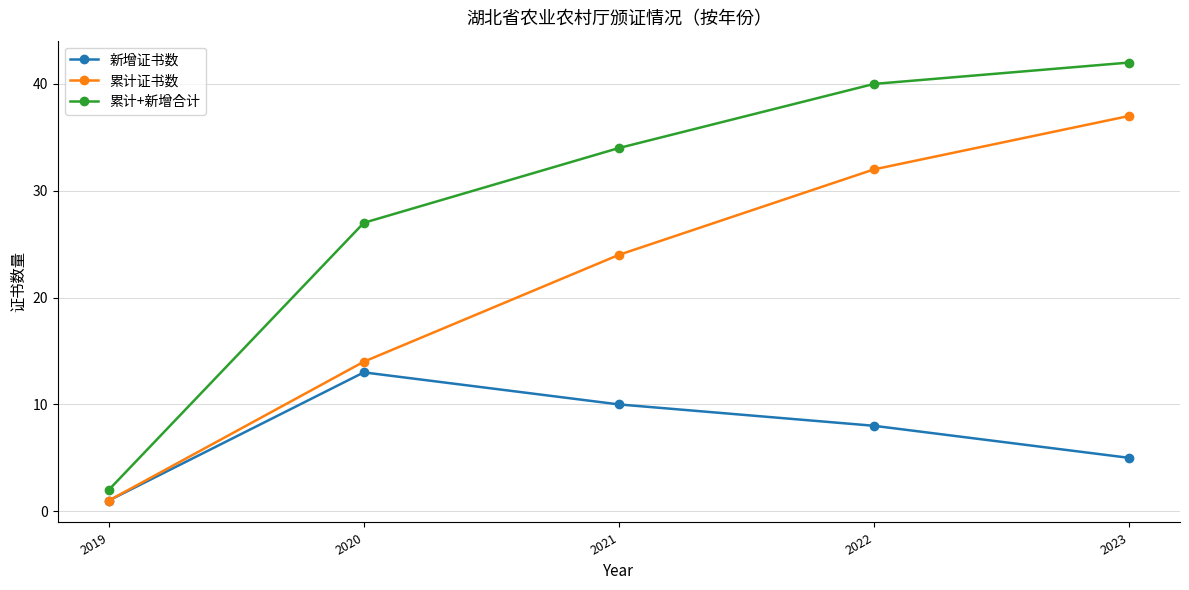

What is the difference between the second highest and second lowest values in the 累计+新增合计 series?

13